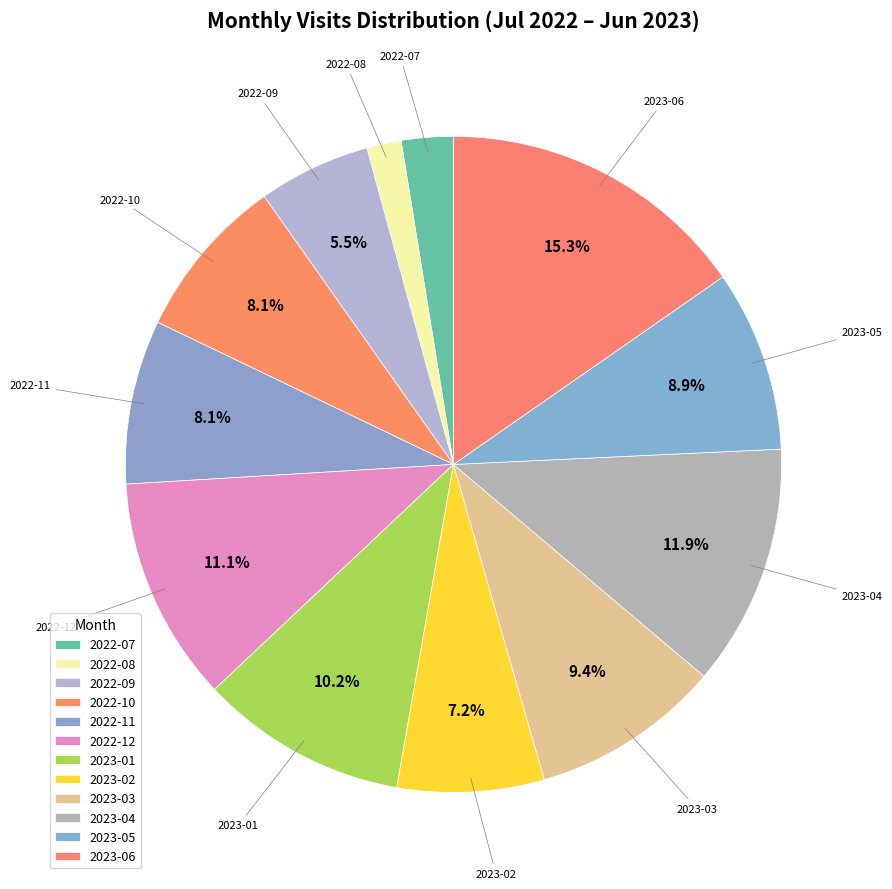

To the nearest percent, what portion does 2022-10 represent?

8%